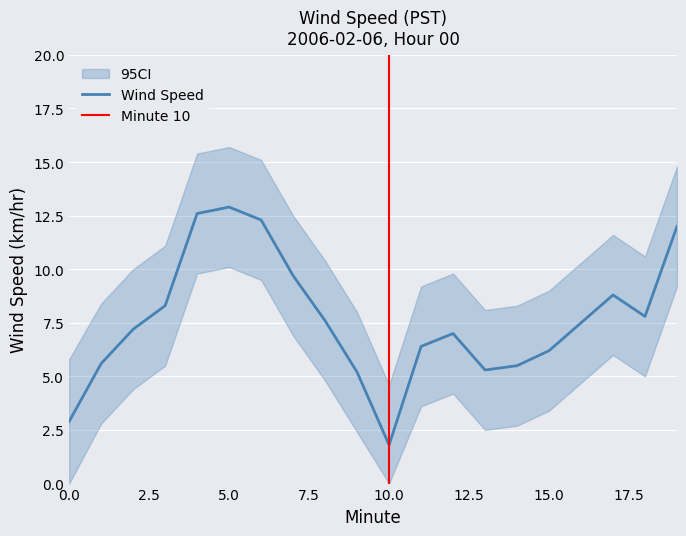

Count the number of categories in the chart.

20